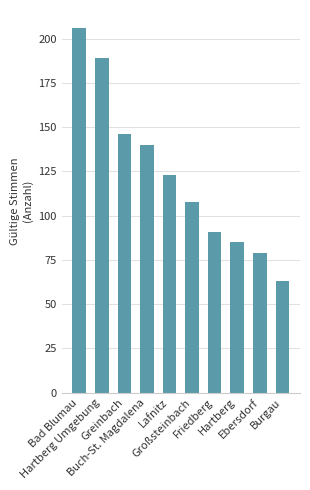

Are the bars horizontal?

No